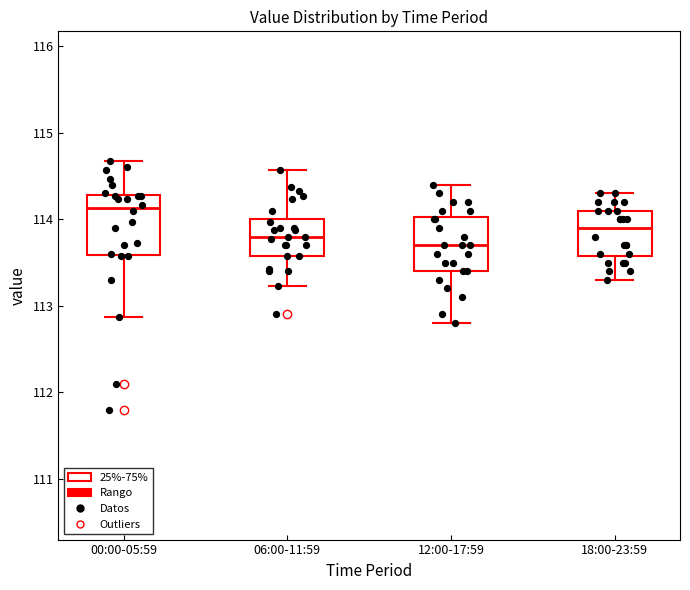

Reading left to right, transcribe this box plot: for each box, give where its median line is, the range the box spans, and where its two whiskers end, as read against the y-axis. The values are not printed on the chart, so give them approximately, as read against the axis.

00:00-05:59: median 114.1, box 113.6 to 114.3, whiskers 112.9 to 114.7
06:00-11:59: median 113.8, box 113.6 to 114.0, whiskers 113.2 to 114.6
12:00-17:59: median 113.7, box 113.4 to 114.0, whiskers 112.8 to 114.4
18:00-23:59: median 113.9, box 113.6 to 114.1, whiskers 113.3 to 114.3